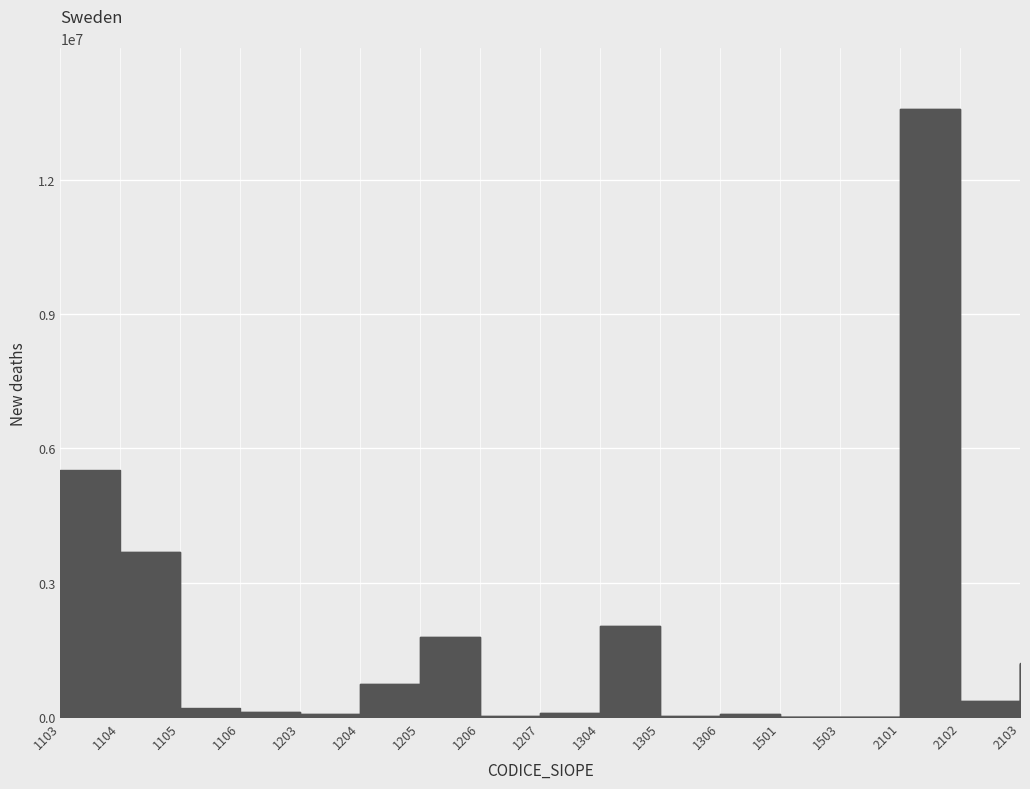

At which category does the chart reach its minimum across all series?

1501